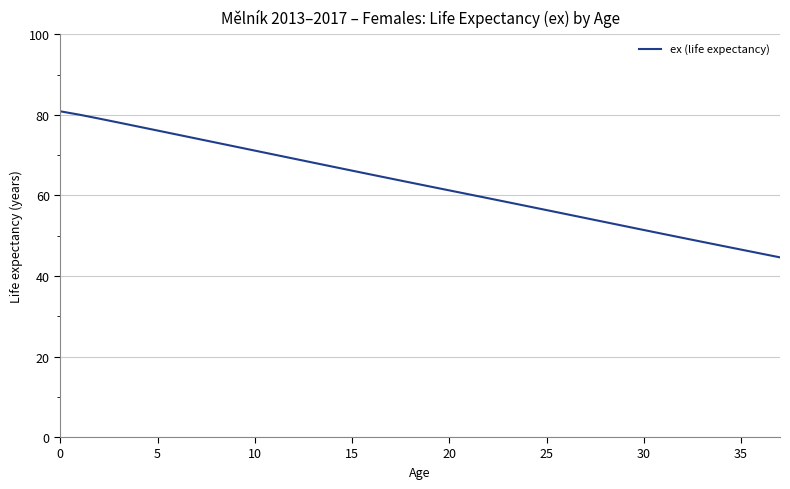

True or false: there are more than 2 points higher than both neighbors.

False